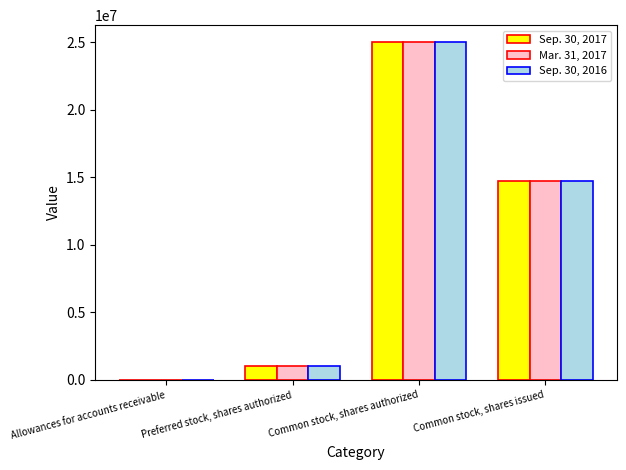

What is the total value across all series at Preferred stock, shares authorized?

3000000